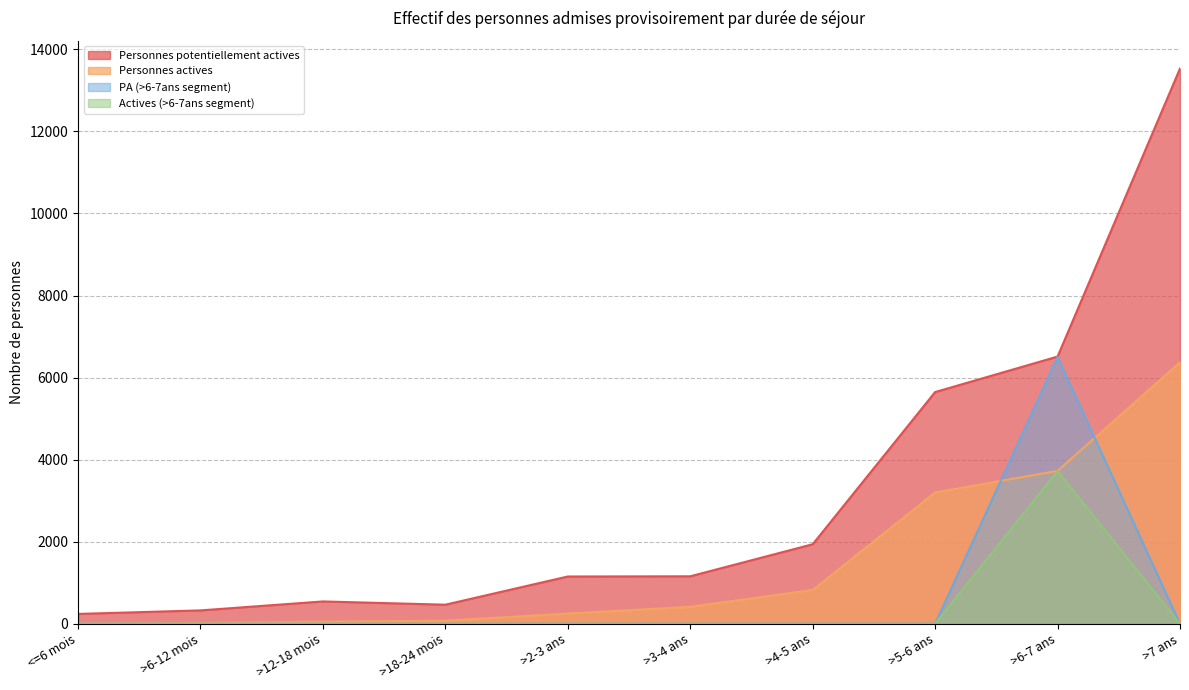

Does the chart display data point markers on the line(s)?

No